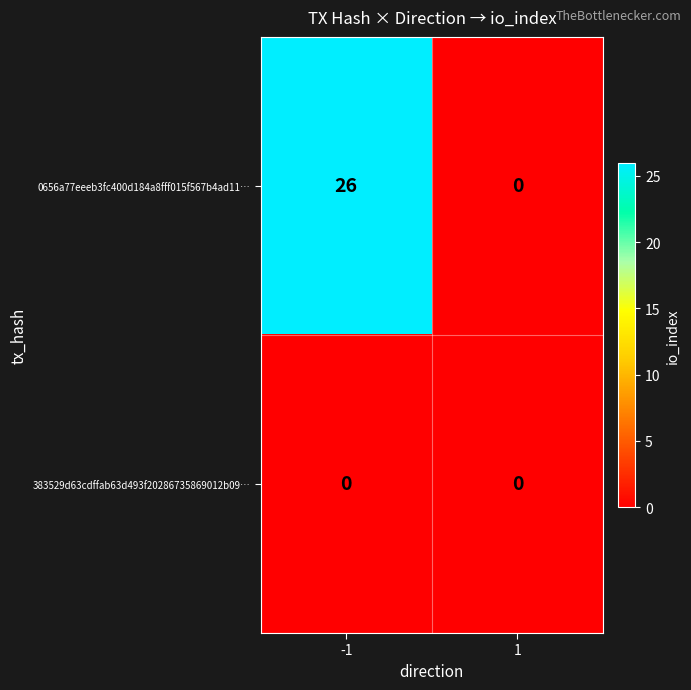

What is the difference between the maximum and minimum values in the 0656a77eeeb3fc400d184a8fff015f567b4ad11… series?

26